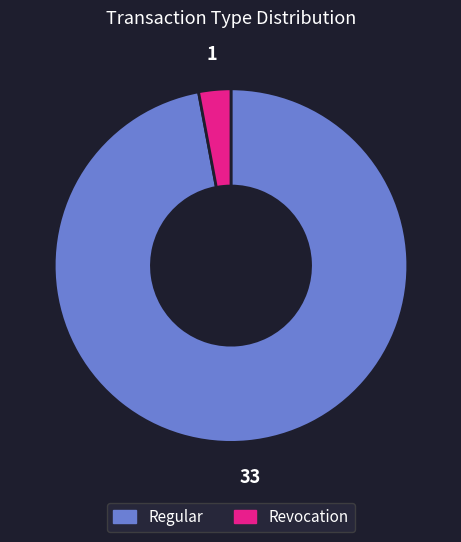

The Revocation slice represents 13% of the pie. True or false?

False